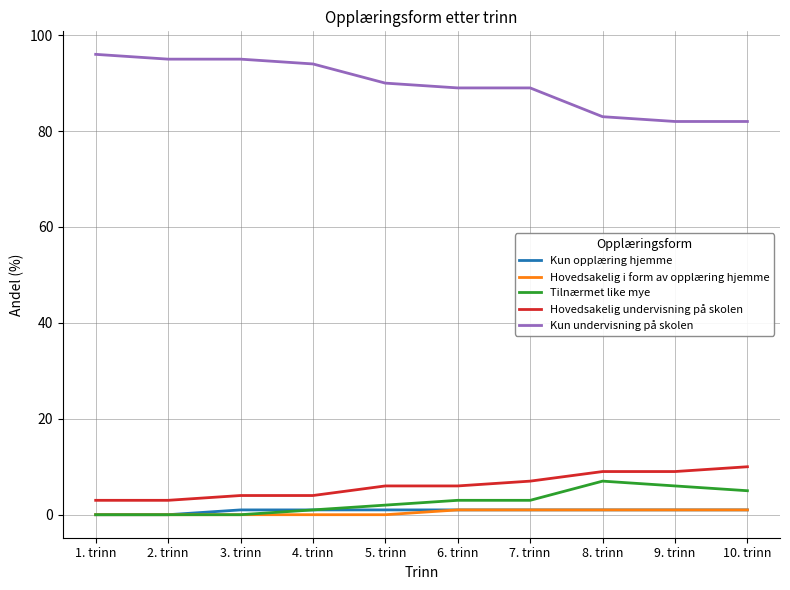

What is the difference between the maximum and minimum values in the Kun undervisning på skolen series?

14